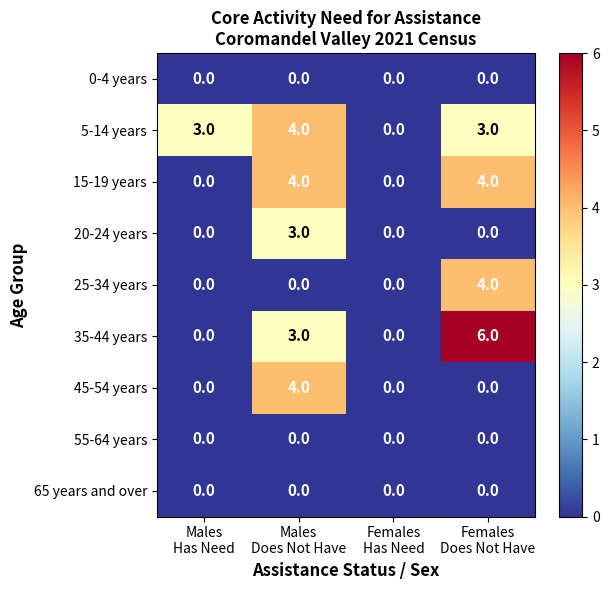

What is the difference between the maximum and minimum values in the 35-44 years series?

6